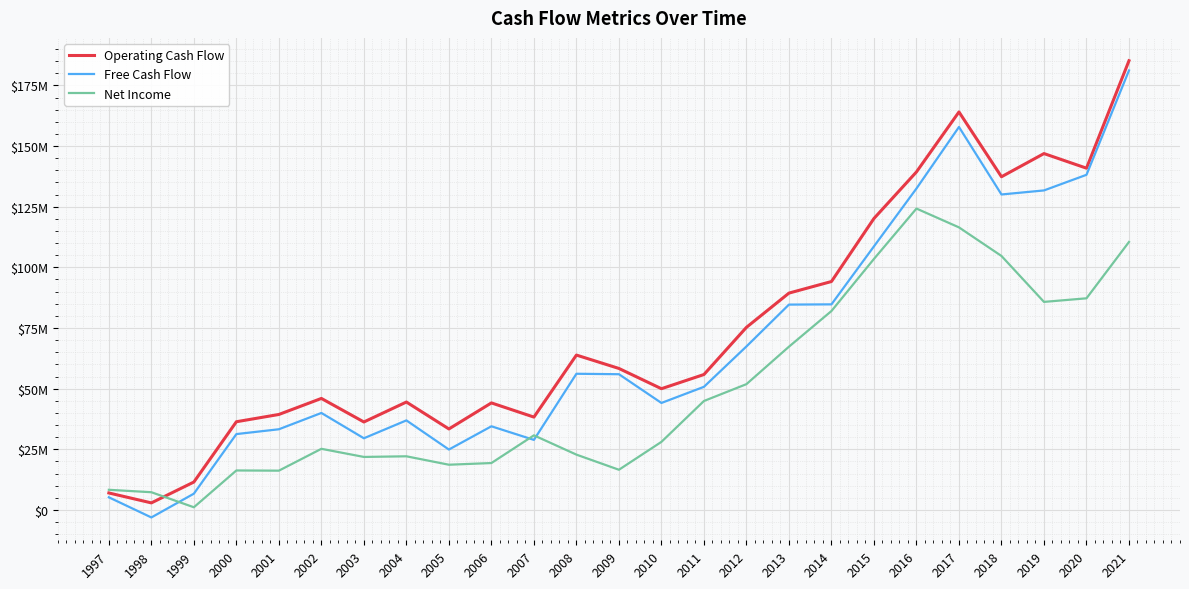

What is the sum of all Free Cash Flow values?

1691830000